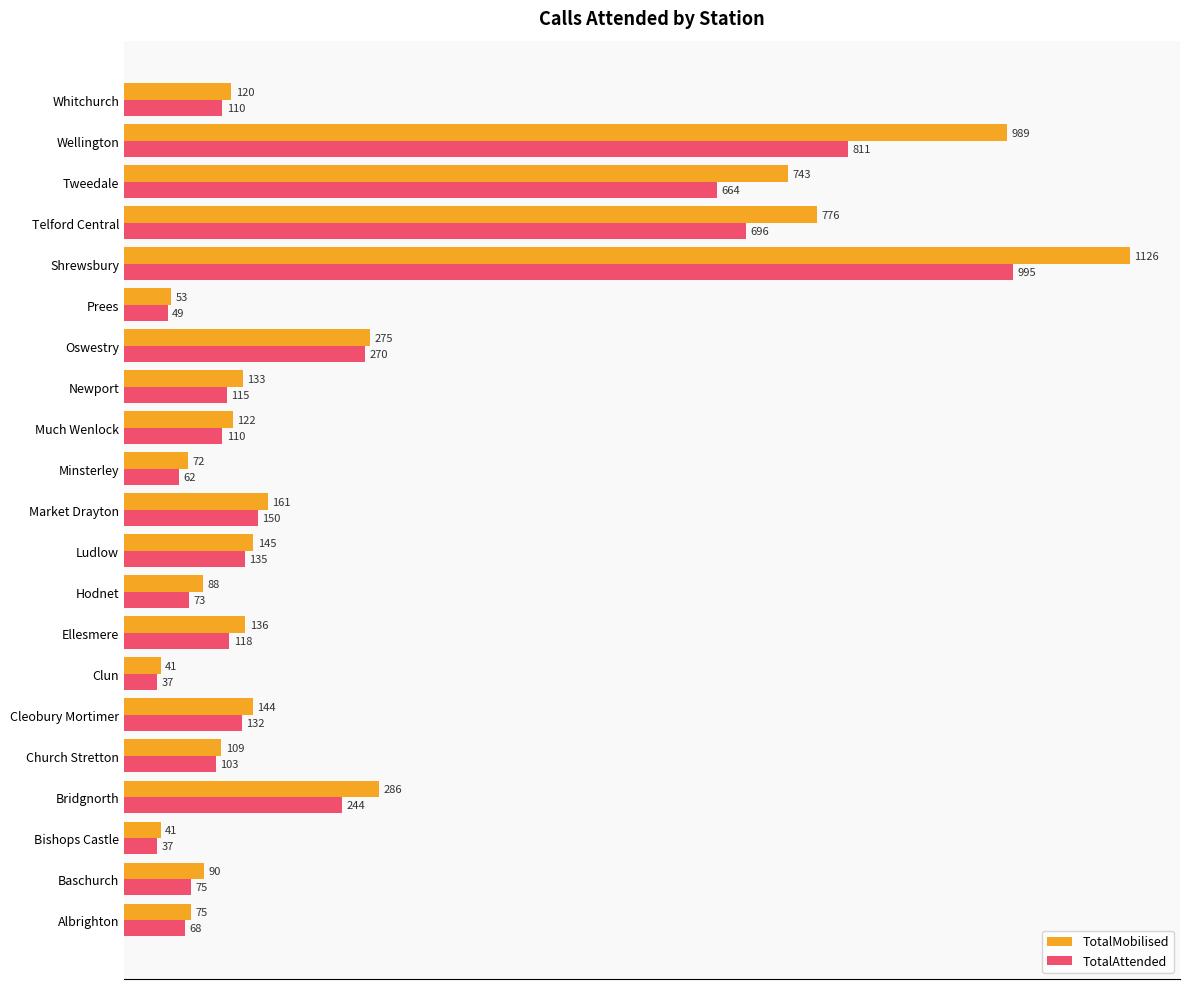

What is the difference between the second highest and minimum values in the TotalMobilised series?

948